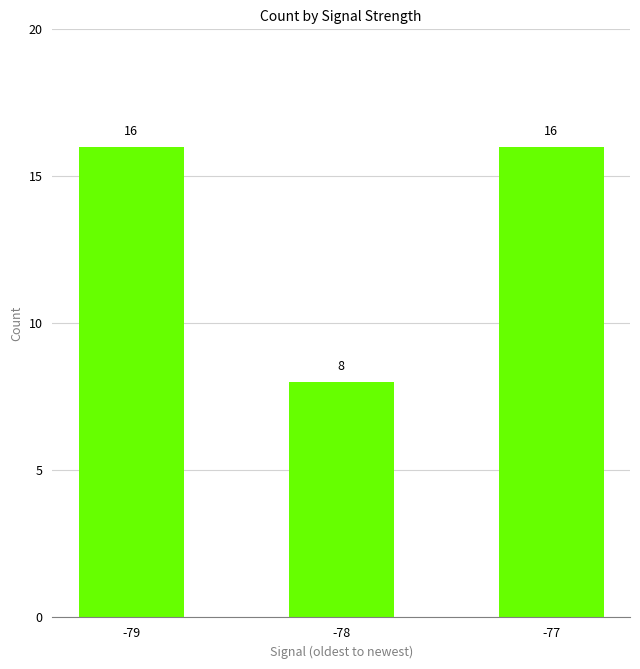

Reading left to right, extract all data points from this chart.

-79=16	-78=8	-77=16